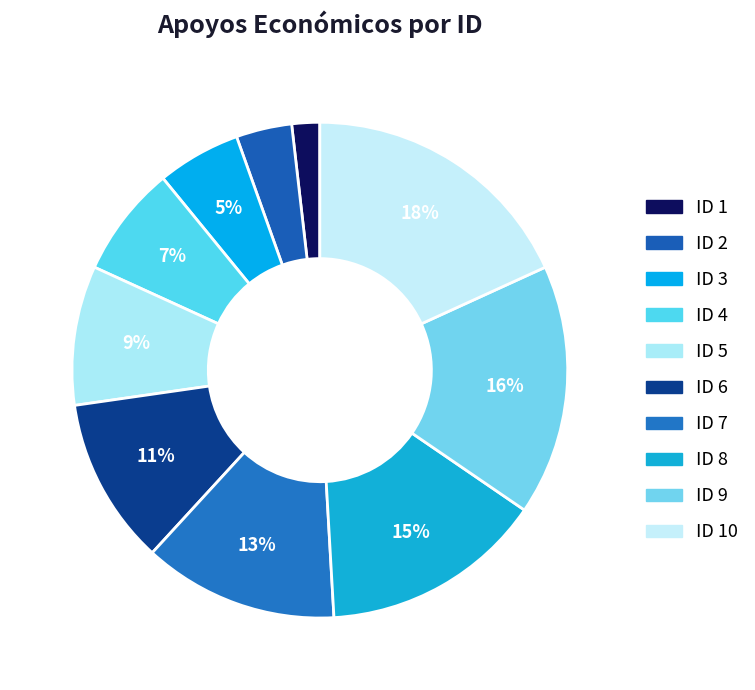

How many segments does this pie chart have?

10